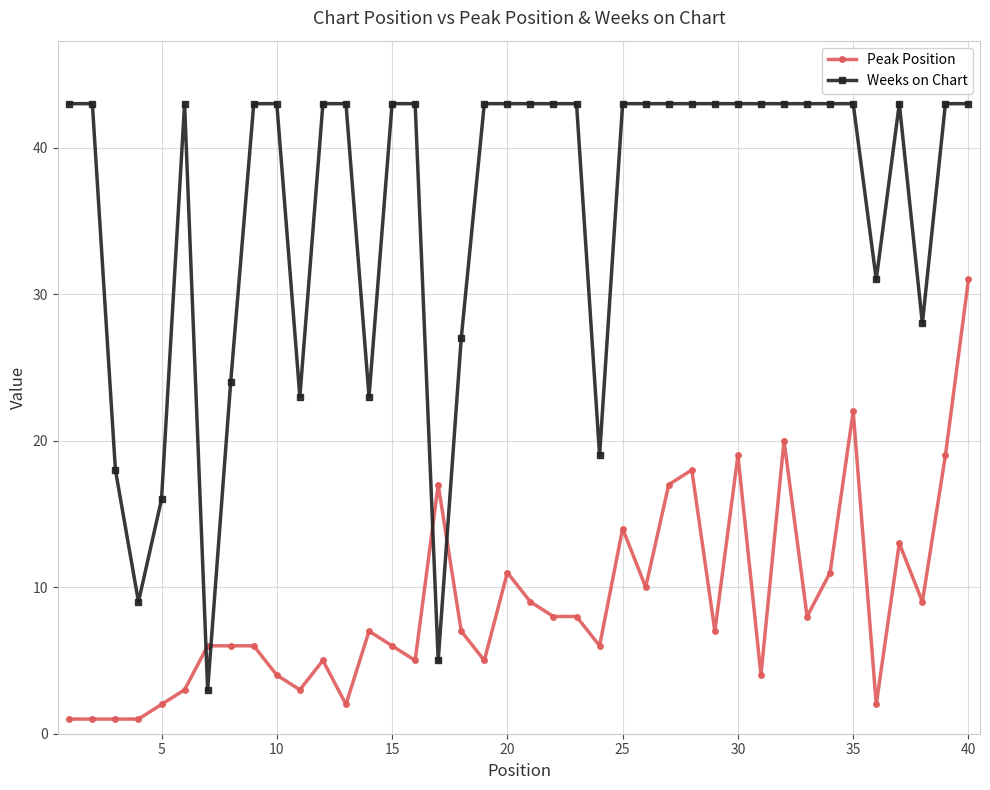

At how many categories does at least one series exceed 41?

28